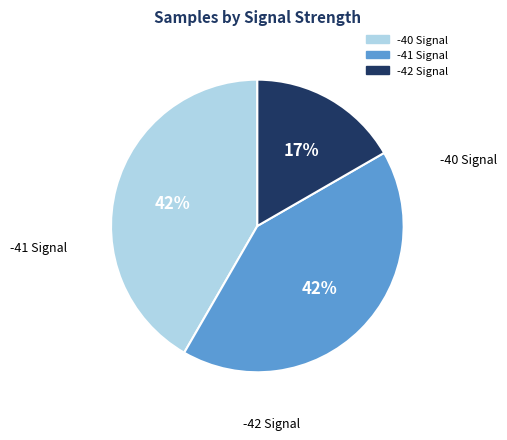

To the nearest percent, what is the difference between the largest and smallest slice percentages?

25%